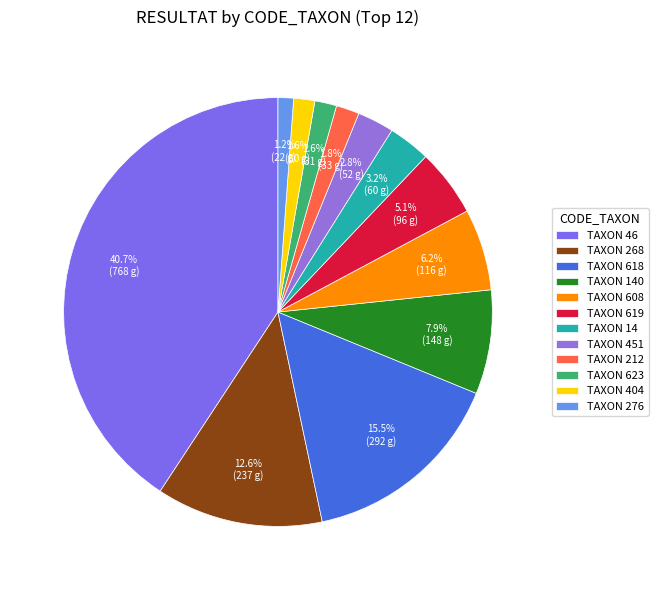

Count the number of slices in the pie.

12